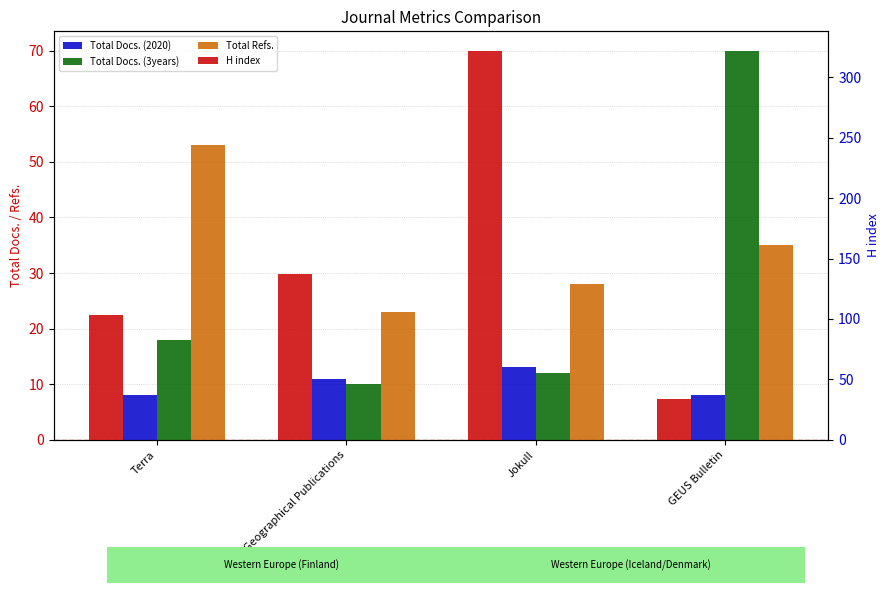

Reading left to right, what are all the values shown in this chart?

Total Docs. (2020): 8	11	13	8
Total Docs. (3years): 18	10	12	70
Total Refs.: 53	23	28	35
H index: 103	137	322	34